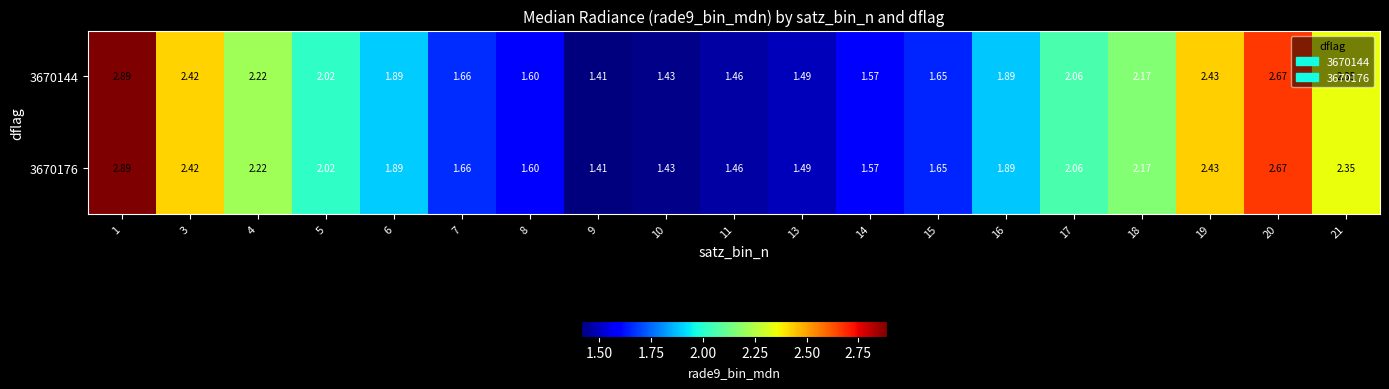

Is the value of 3670144 at 16 greater than the value of 3670176 at 10?

Yes